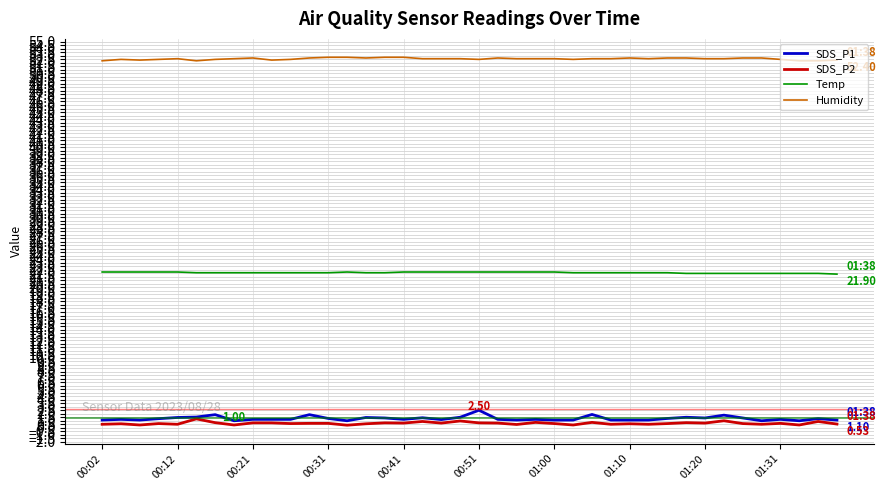

True or false: Temp and SDS_P2 intersect in this chart.

False